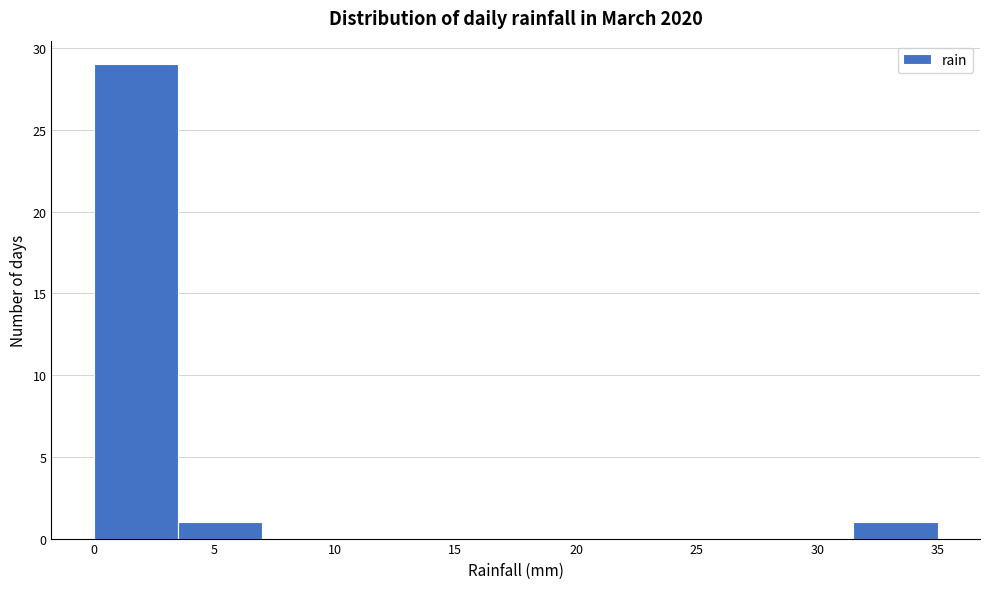

Reading left to right, list every bar in this chart as the range it spans on the x-axis followed by its height. The values are not printed on the chart, so give them approximately, as read against the axis.

0.0 to 3.5: 29
3.5 to 7.0: 1
7.0 to 10.5: 0
10.5 to 14.0: 0
14.0 to 17.5: 0
17.5 to 21.0: 0
21.0 to 24.5: 0
24.5 to 28.0: 0
28.0 to 31.5: 0
31.5 to 35.0: 1